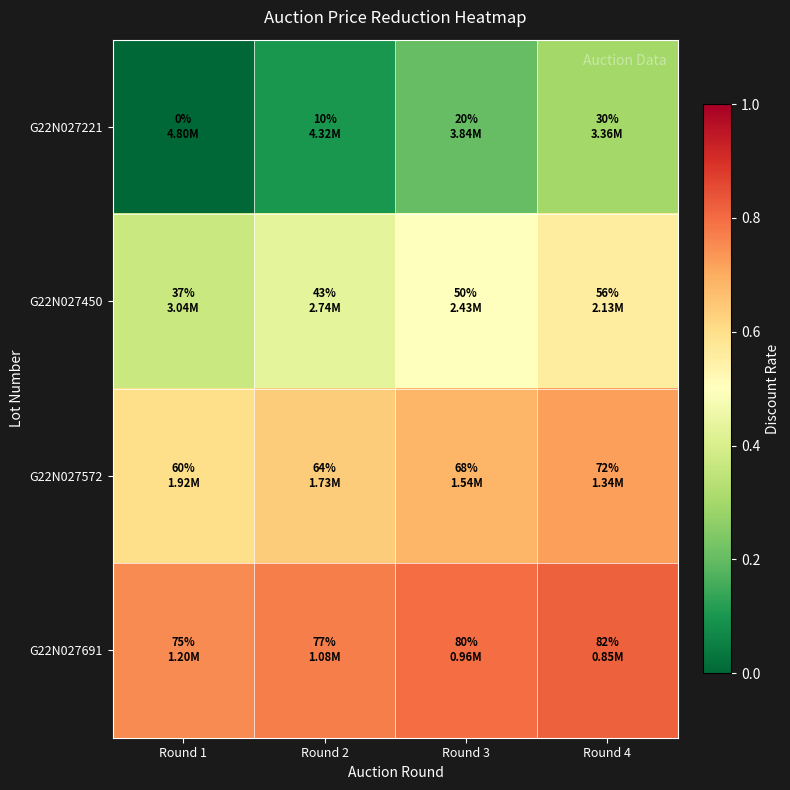

Reading left to right, list all the values displayed in this chart.

G22N027221: Round 1=0.0	Round 2=0.1	Round 3=0.2	Round 4=0.3
G22N027450: Round 1=0.4	Round 2=0.4	Round 3=0.5	Round 4=0.6
G22N027572: Round 1=0.6	Round 2=0.6	Round 3=0.7	Round 4=0.7
G22N027691: Round 1=0.8	Round 2=0.8	Round 3=0.8	Round 4=0.8